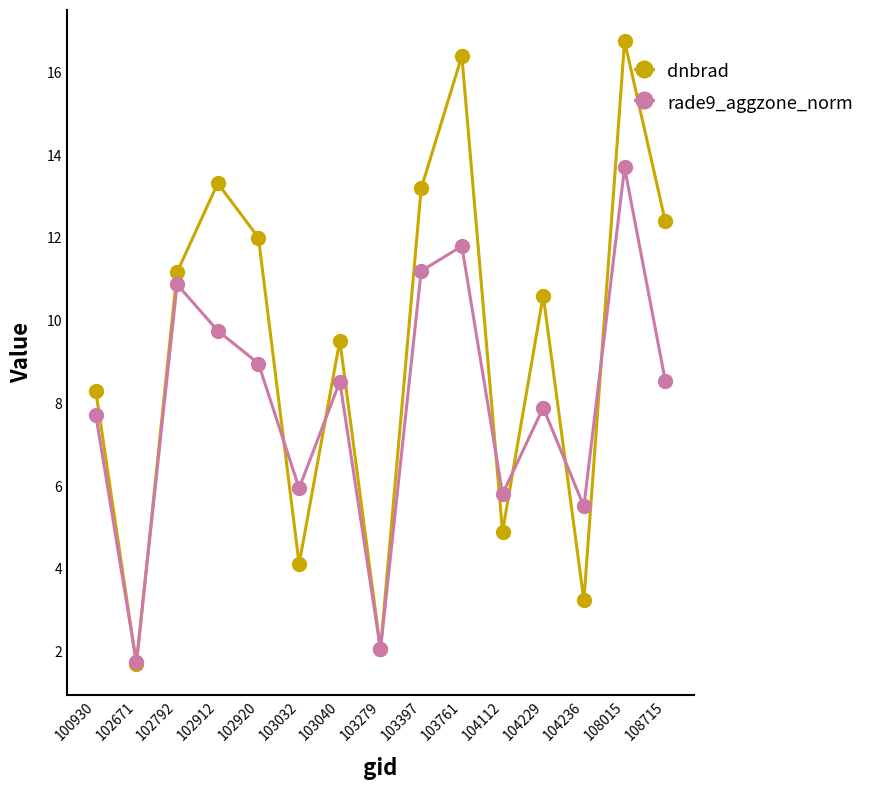

After their last crossing, which series has the higher values: dnbrad or rade9_aggzone_norm?

dnbrad